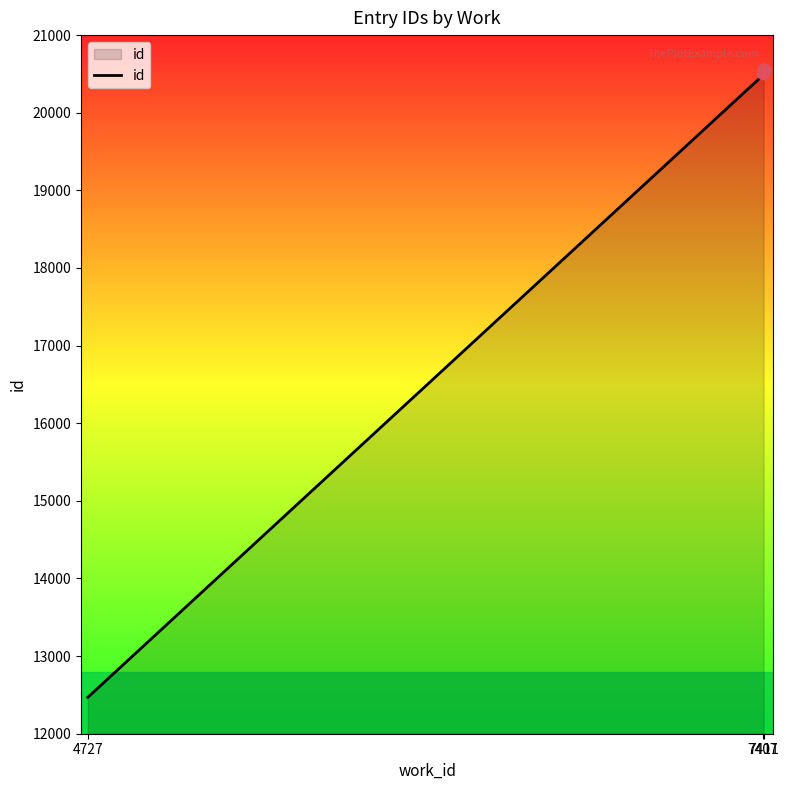

What is the change in value from 4727 to 7411?

+8079